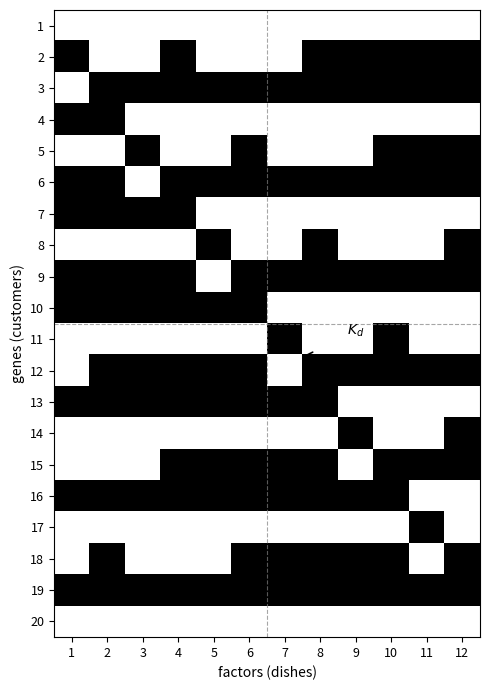

Reading left to right, what are all the values shown in this chart?

1: 1=0	2=0	3=0	4=0	5=0	6=0	7=0	8=0	9=0	10=0	11=0	12=0
2: 1=1	2=0	3=0	4=1	5=0	6=0	7=0	8=1	9=1	10=1	11=1	12=1
3: 1=0	2=1	3=1	4=1	5=1	6=1	7=1	8=1	9=1	10=1	11=1	12=1
4: 1=1	2=1	3=0	4=0	5=0	6=0	7=0	8=0	9=0	10=0	11=0	12=0
5: 1=0	2=0	3=1	4=0	5=0	6=1	7=0	8=0	9=0	10=1	11=1	12=1
6: 1=1	2=1	3=0	4=1	5=1	6=1	7=1	8=1	9=1	10=1	11=1	12=1
7: 1=1	2=1	3=1	4=1	5=0	6=0	7=0	8=0	9=0	10=0	11=0	12=0
8: 1=0	2=0	3=0	4=0	5=1	6=0	7=0	8=1	9=0	10=0	11=0	12=1
9: 1=1	2=1	3=1	4=1	5=0	6=1	7=1	8=1	9=1	10=1	11=1	12=1
10: 1=1	2=1	3=1	4=1	5=1	6=1	7=0	8=0	9=0	10=0	11=0	12=0
11: 1=0	2=0	3=0	4=0	5=0	6=0	7=1	8=0	9=0	10=1	11=0	12=0
12: 1=0	2=1	3=1	4=1	5=1	6=1	7=0	8=1	9=1	10=1	11=1	12=1
13: 1=1	2=1	3=1	4=1	5=1	6=1	7=1	8=1	9=0	10=0	11=0	12=0
14: 1=0	2=0	3=0	4=0	5=0	6=0	7=0	8=0	9=1	10=0	11=0	12=1
15: 1=0	2=0	3=0	4=1	5=1	6=1	7=1	8=1	9=0	10=1	11=1	12=1
16: 1=1	2=1	3=1	4=1	5=1	6=1	7=1	8=1	9=1	10=1	11=0	12=0
17: 1=0	2=0	3=0	4=0	5=0	6=0	7=0	8=0	9=0	10=0	11=1	12=0
18: 1=0	2=1	3=0	4=0	5=0	6=1	7=1	8=1	9=1	10=1	11=0	12=1
19: 1=1	2=1	3=1	4=1	5=1	6=1	7=1	8=1	9=1	10=1	11=1	12=1
20: 1=0	2=0	3=0	4=0	5=0	6=0	7=0	8=0	9=0	10=0	11=0	12=0